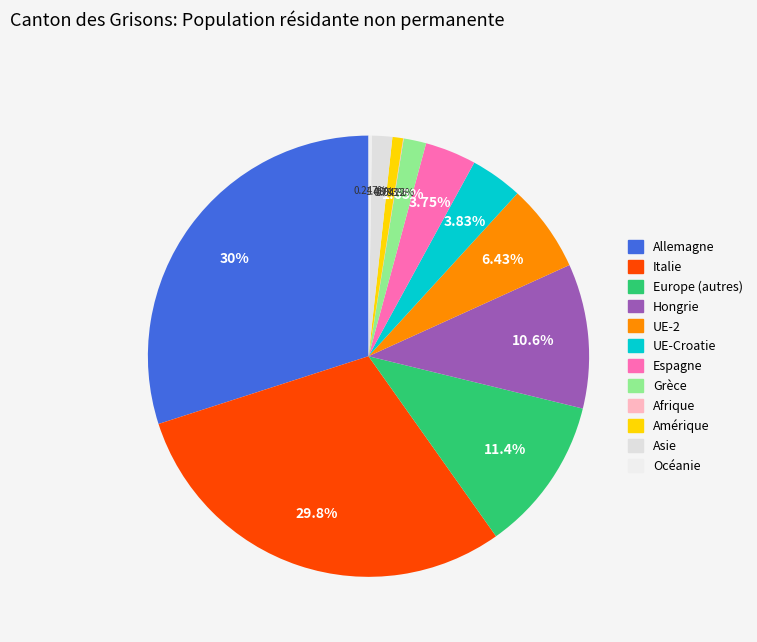

Which slice is the largest?

Allemagne